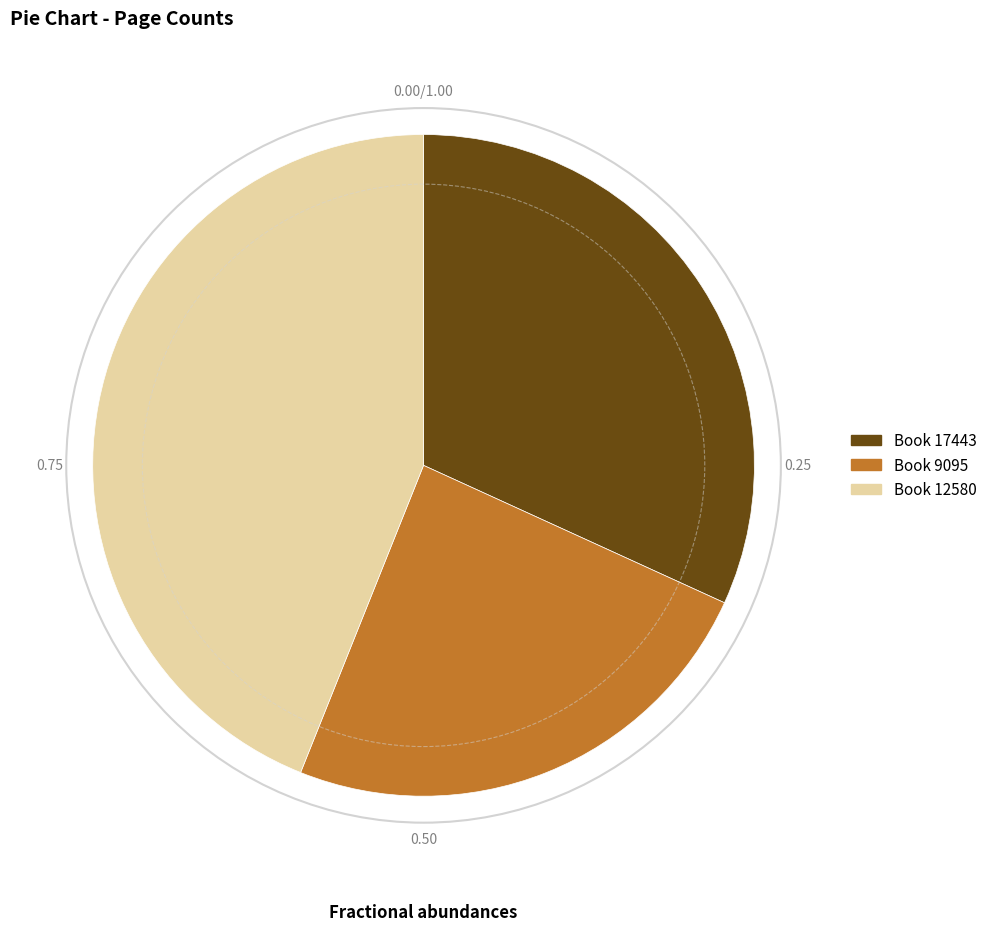

Is there any slice that represents more than half of the pie?

No